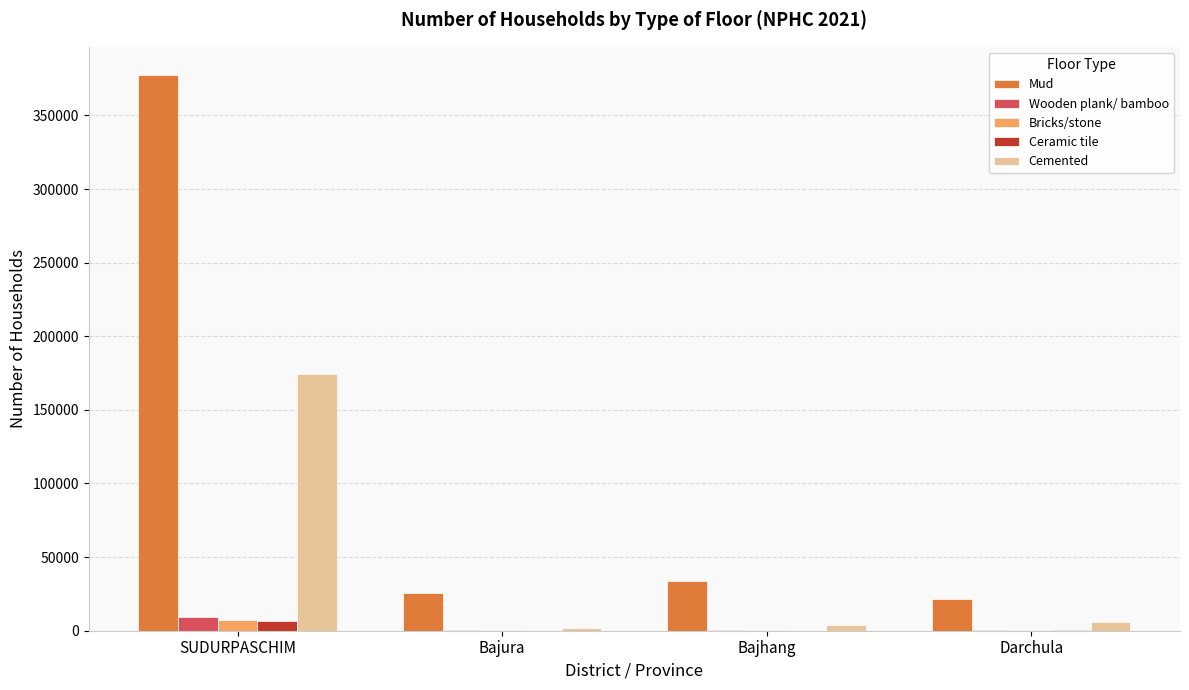

Which series changed the most between SUDURPASCHIM and Darchula?

Mud